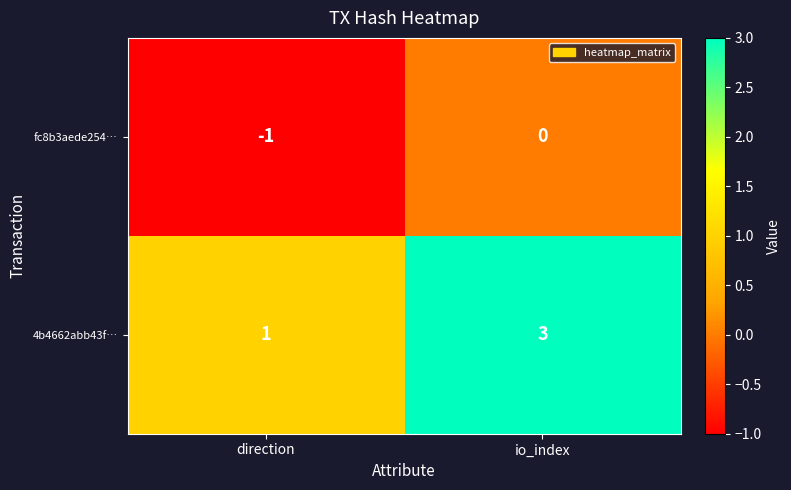

Reading left to right, list all the values displayed in this chart.

fc8b3aede254…: direction=-1	io_index=0
4b4662abb43f…: direction=1	io_index=3